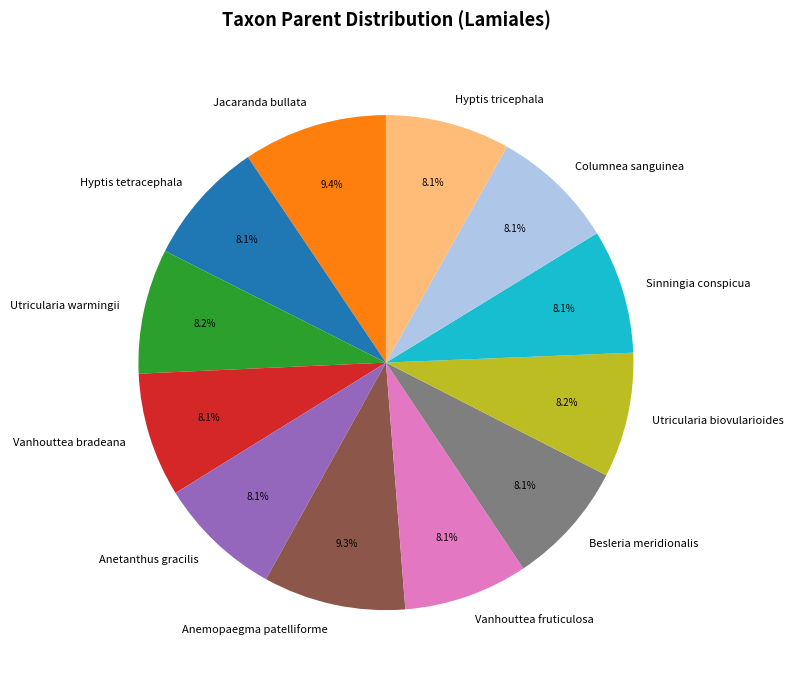

Is Anemopaegma patelliforme the majority of the pie?

No